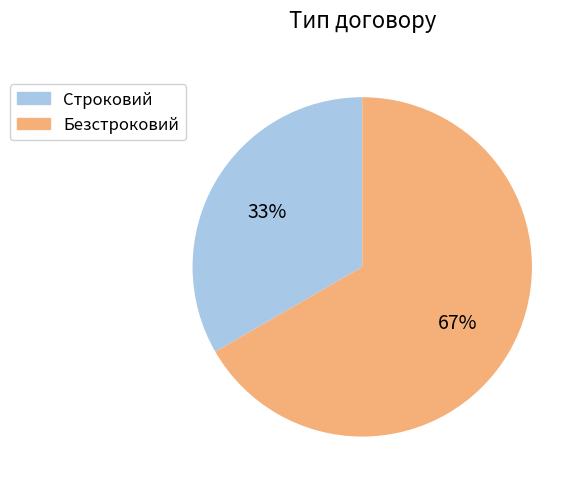

True or false: Безстроковий accounts for 67% of the total.

True